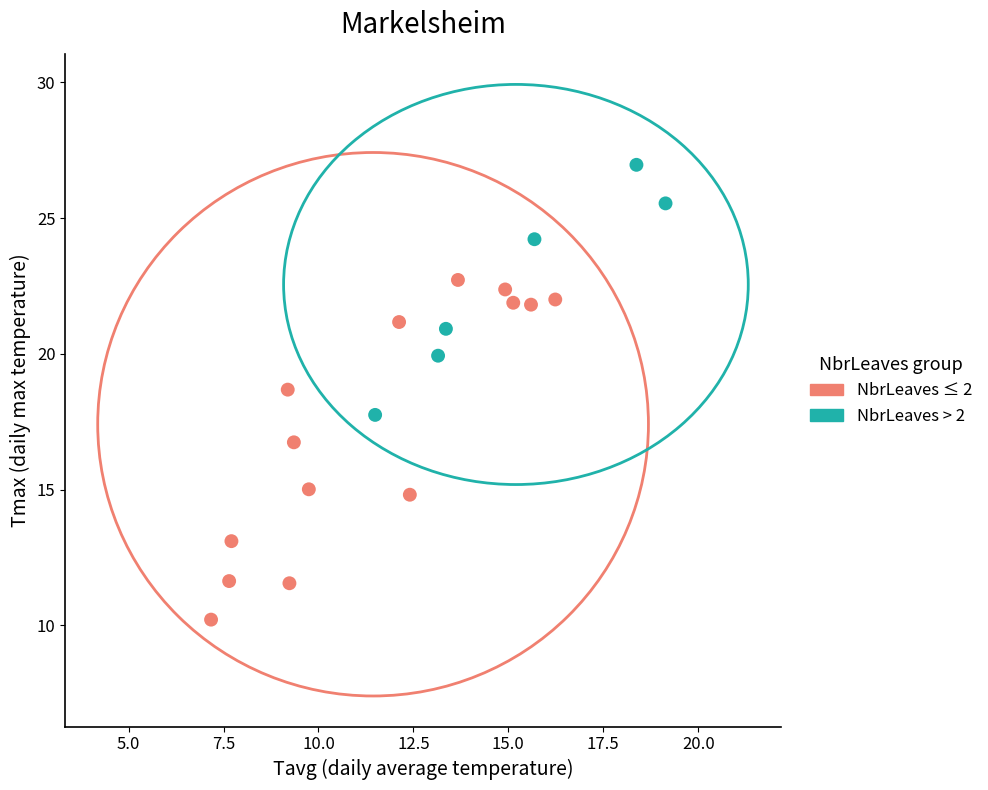

Which series has the widest spread of Y values?

NbrLeaves ≤ 2